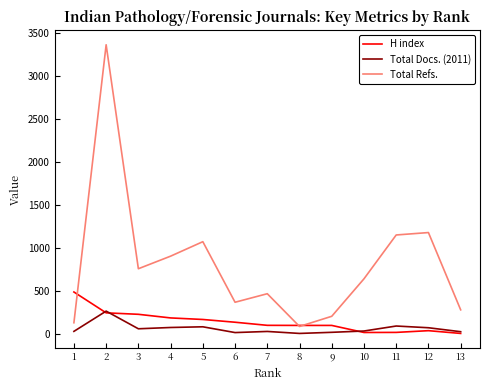

Read the Total Refs. value at 6, to the nearest 100.

400